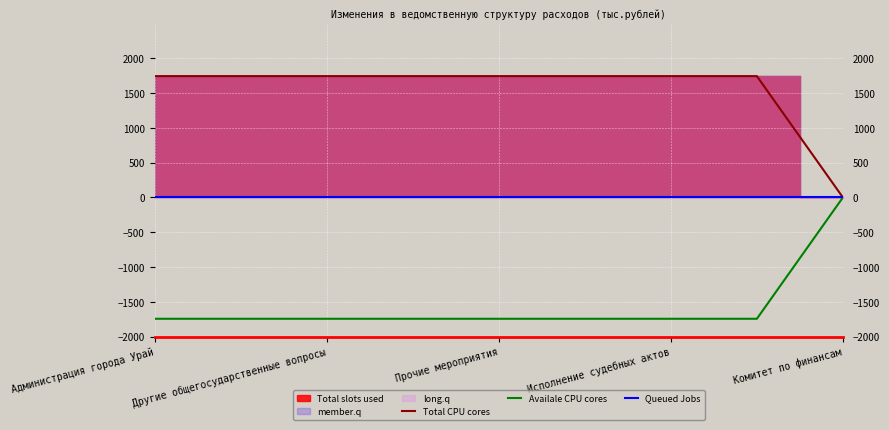

True or false: Total CPU cores has a value of 1741.9 at Другие общегосударственные вопросы.

True